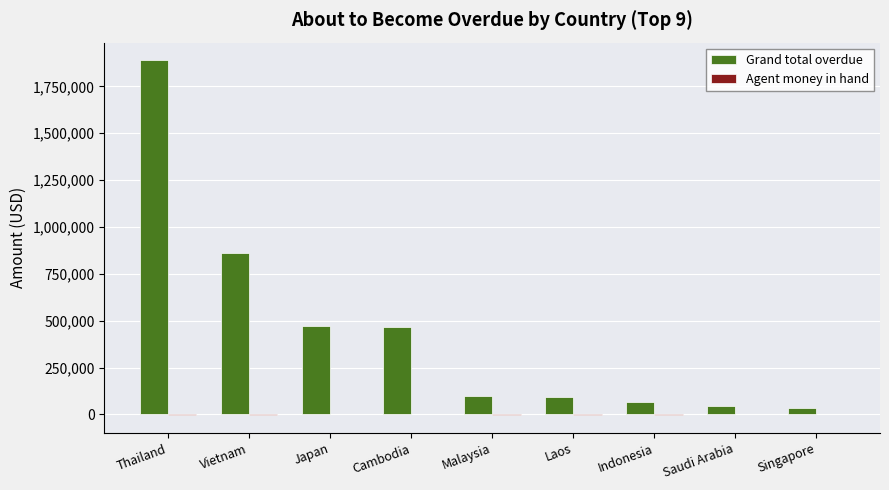

Between Thailand and Vietnam, which series saw the biggest shift?

Grand total overdue